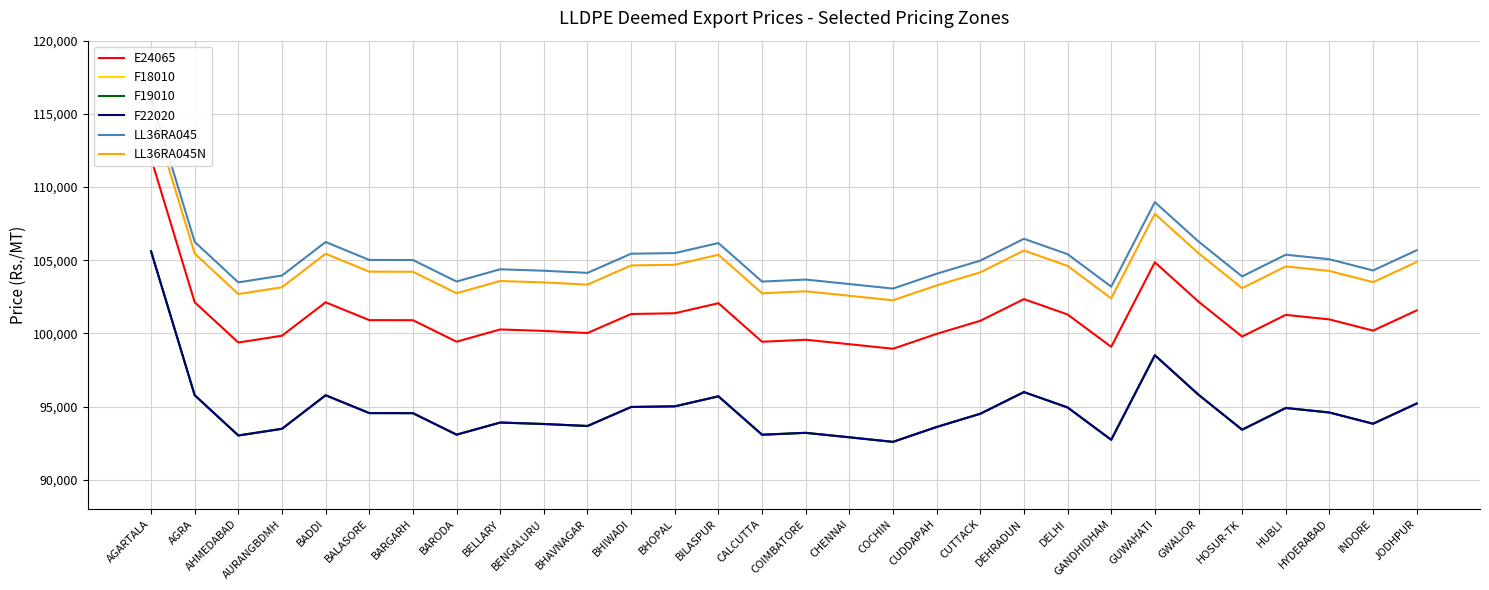

What is the difference between the maximum and second lowest values in the LL36RA045N series?

12874